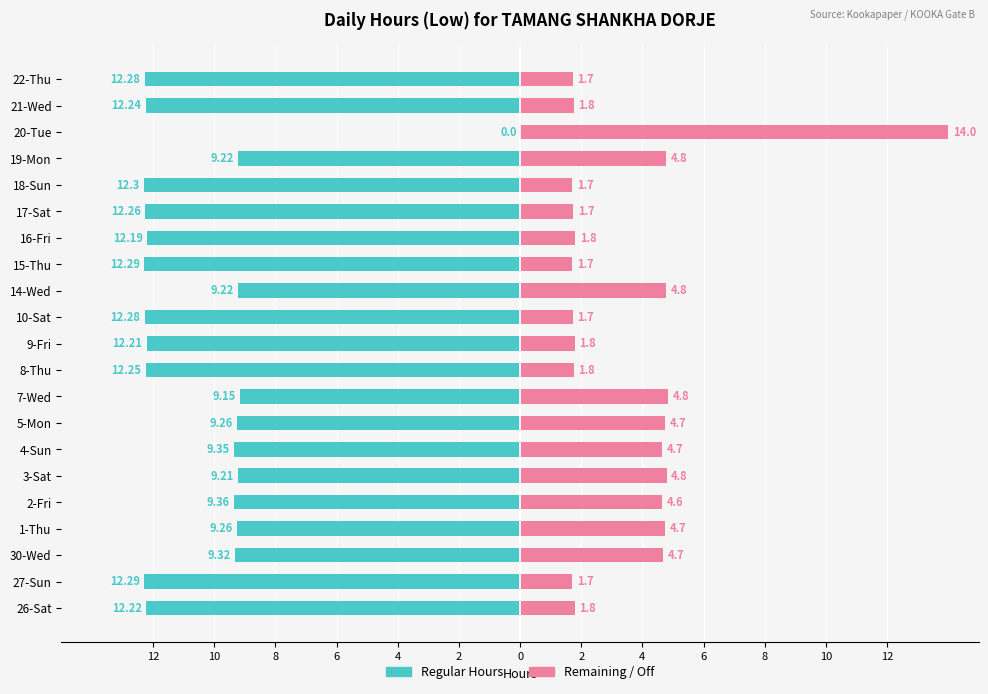

Which series has the largest range (max minus min)?

Regular Hours